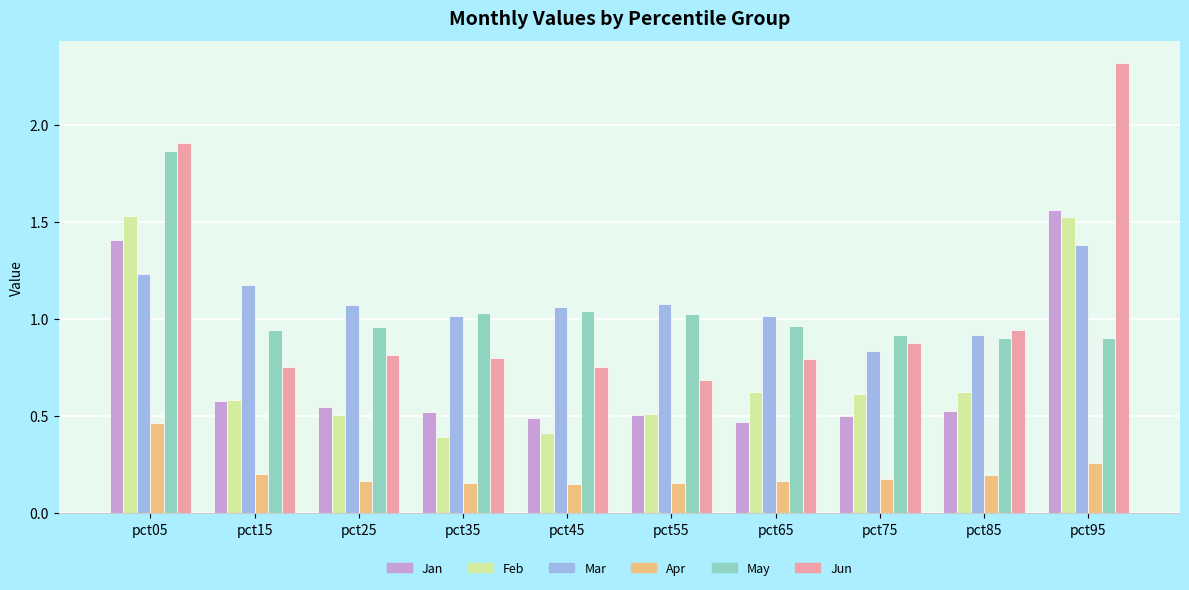

What is the maximum value shown in the chart?

2.3